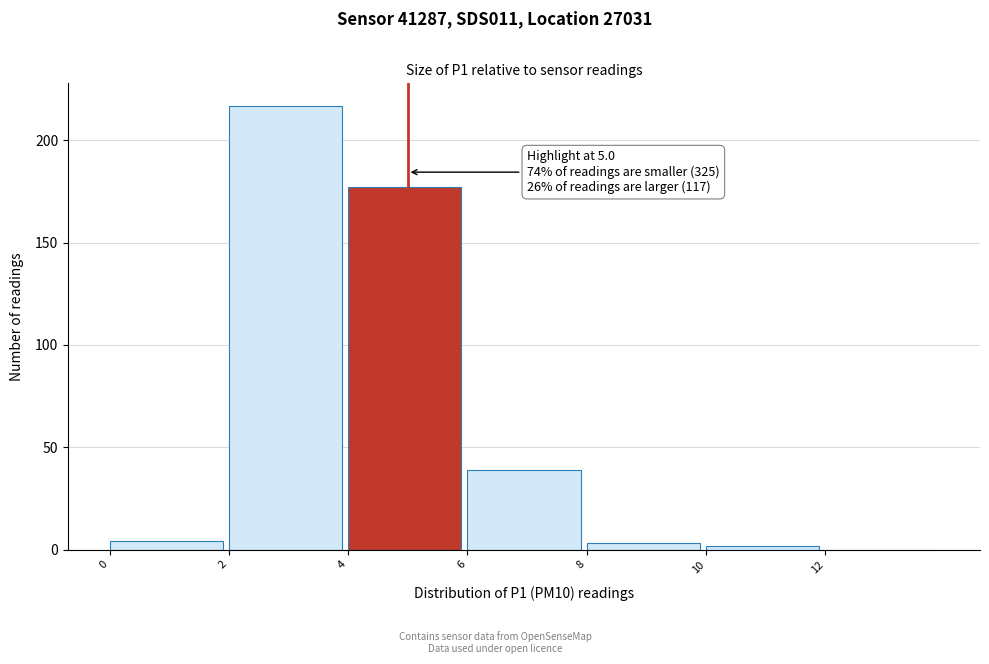

Over which range of the x-axis is the bar tallest?

2 to 4